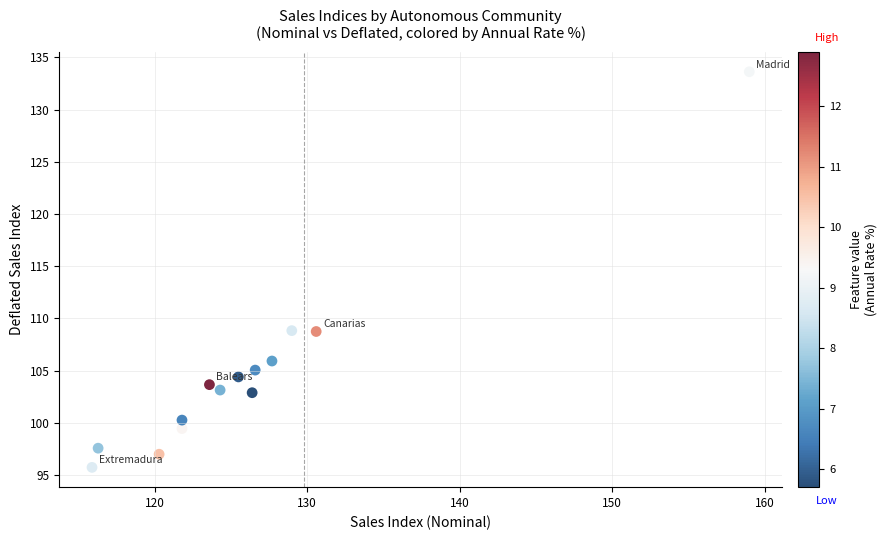

What is the range of Y values (max minus min)?

37.9